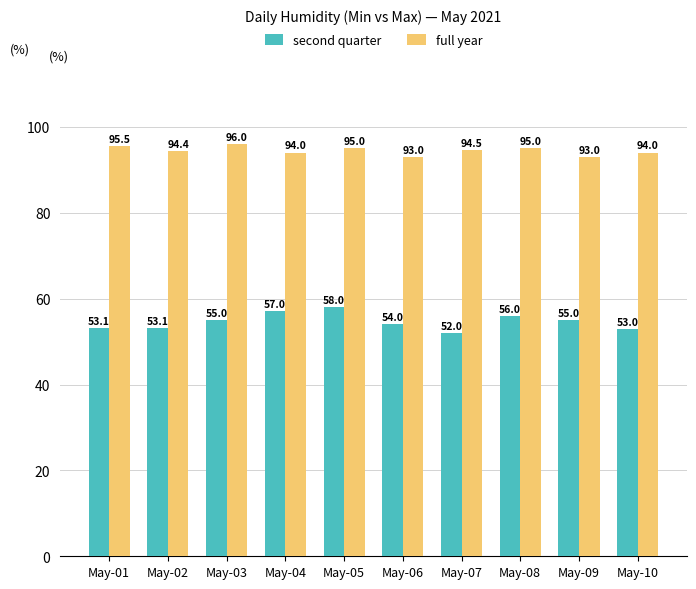

Is the value of second quarter at May-05 greater than the value of full year at May-07?

No